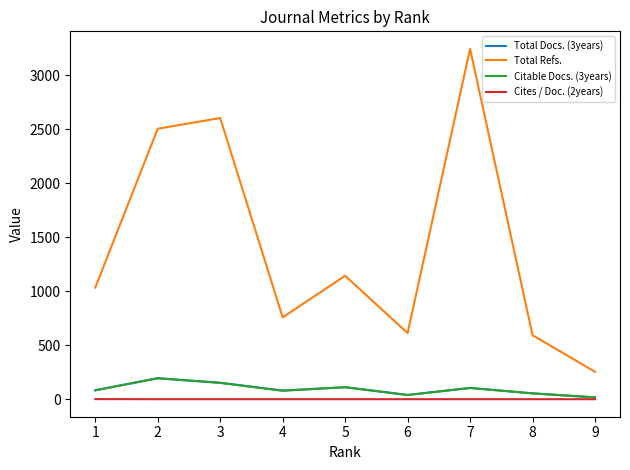

True or false: Citable Docs. (3years) and Total Refs. cross at least once.

False